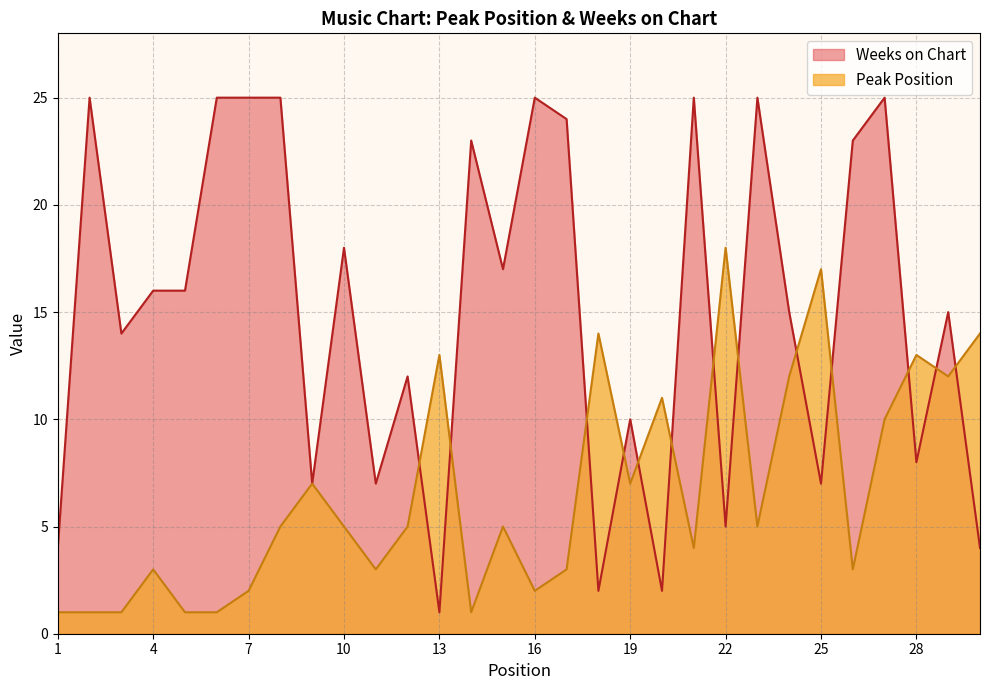

At 13, list the series in order from smallest to largest.

Weeks on Chart, Peak Position